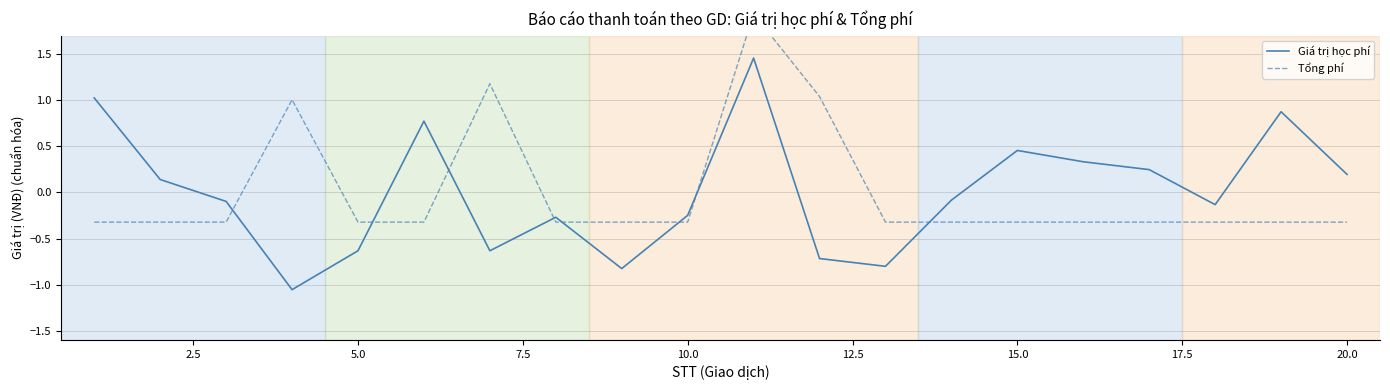

Which series has the largest range (max minus min)?

Giá trị học phí